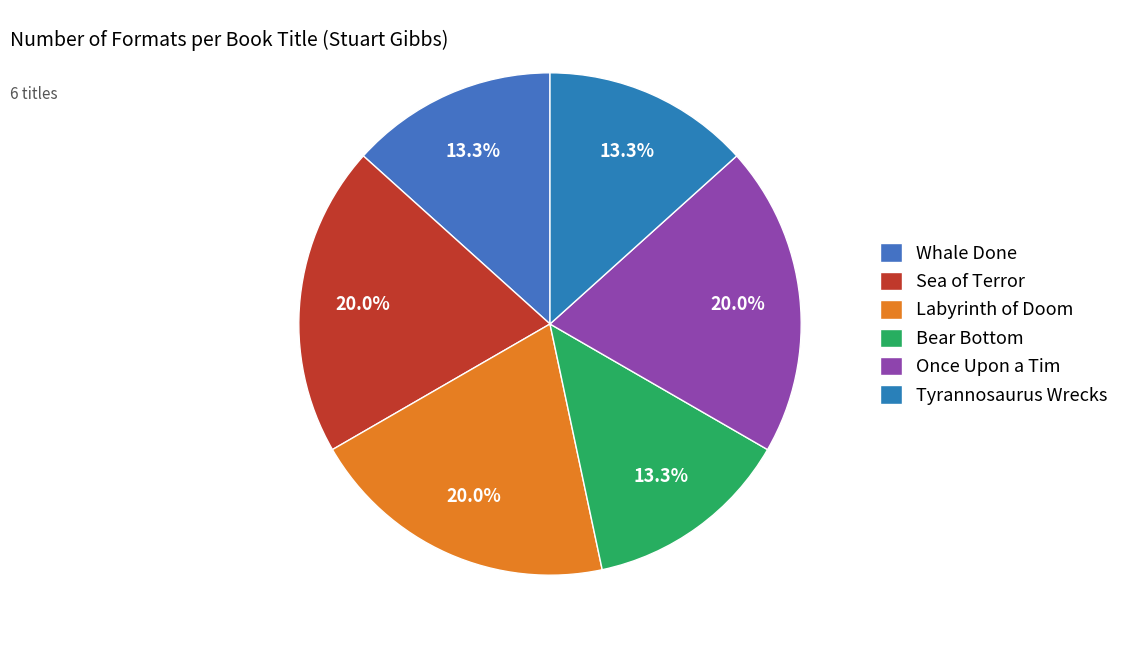

Which category has the biggest portion of the pie?

Sea of Terror